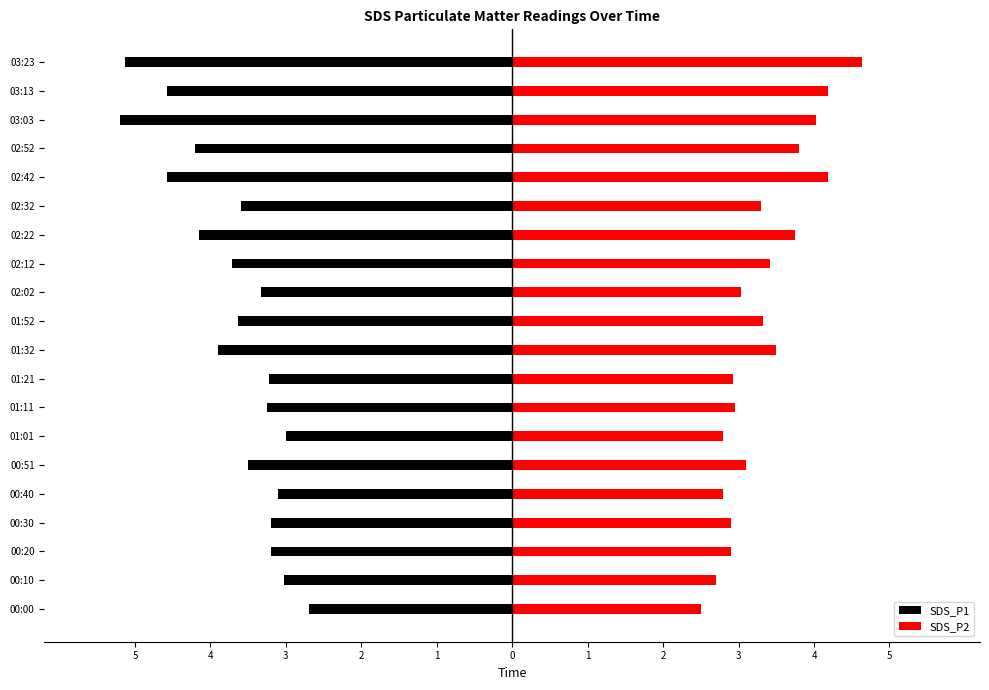

Between 00:00 and 01:32, which is larger?

00:00